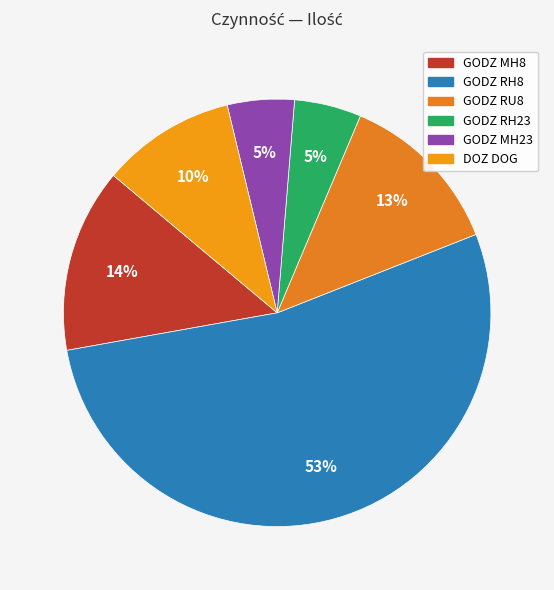

To the nearest percent, what is the combined percentage of GODZ RH8 and GODZ MH8?

67%